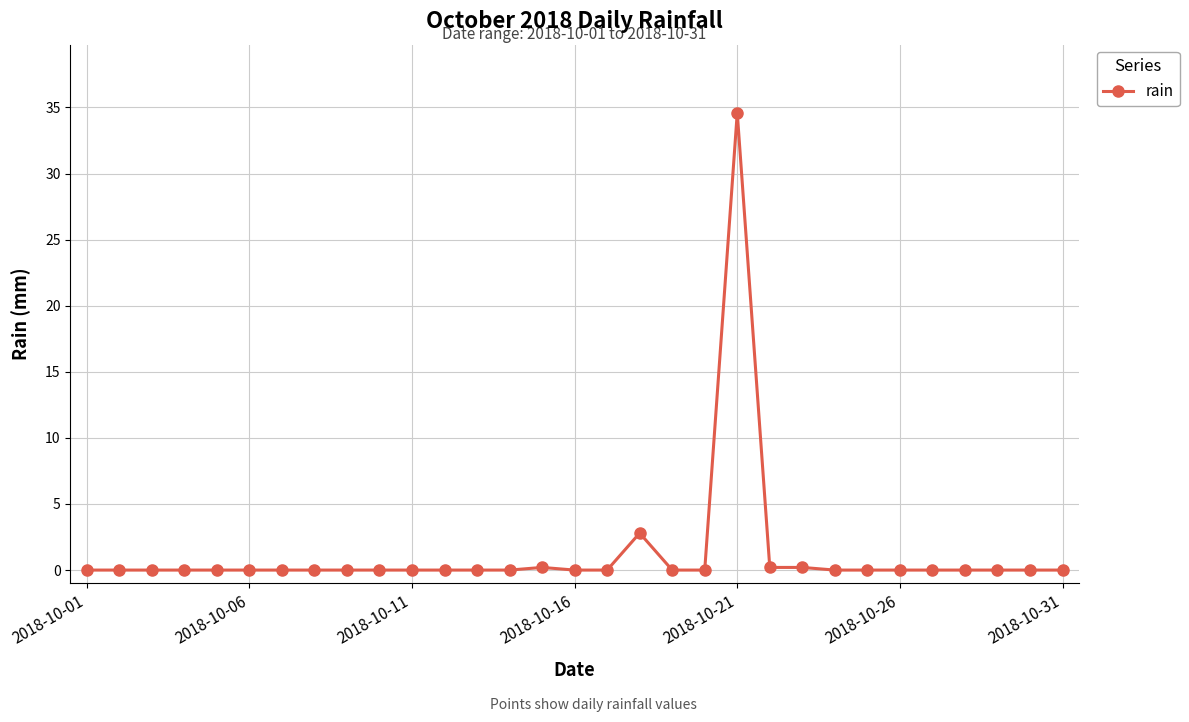

What is the sum of all values?

38.0